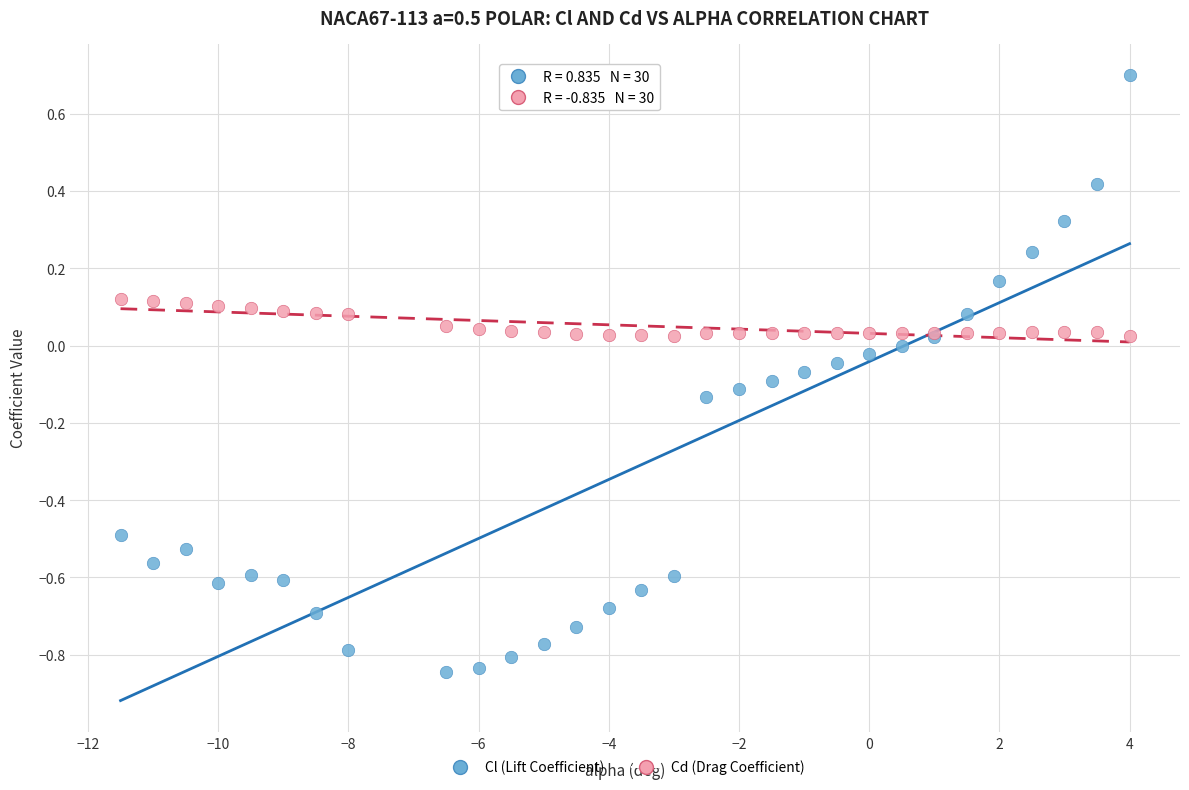

Which series has the largest Y range (max minus min)?

Cl (Lift Coefficient)